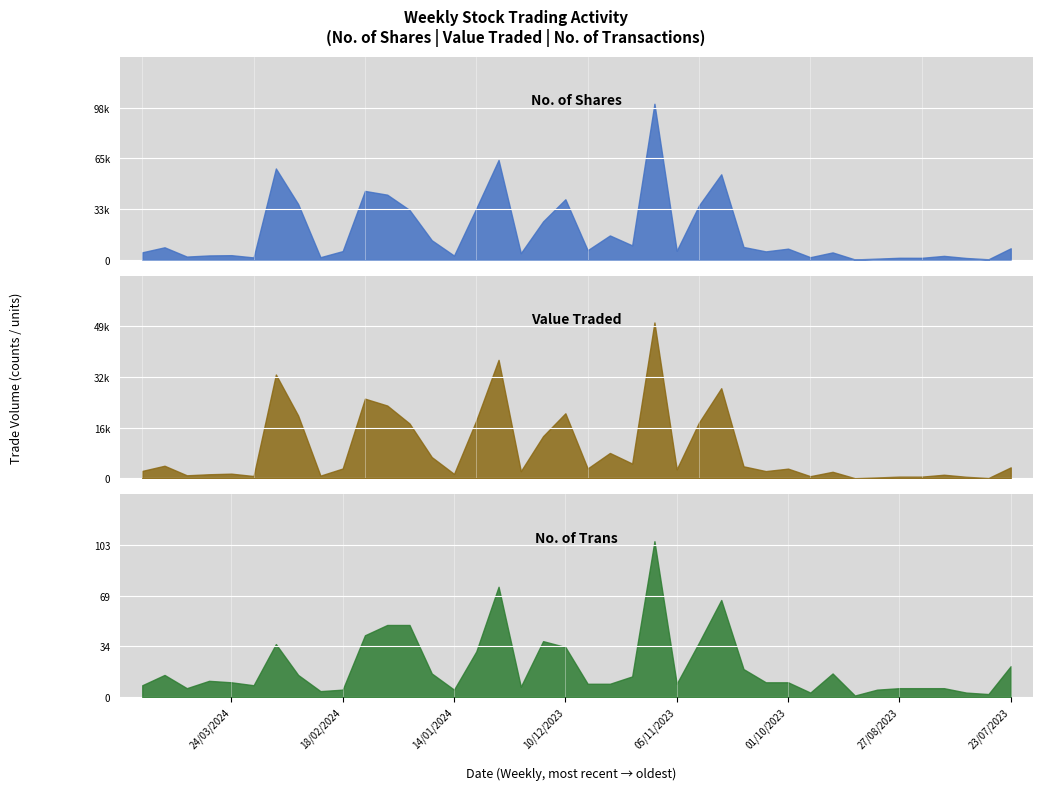

The value of Value Traded at 17/12/2023 is 13503. True or false?

True